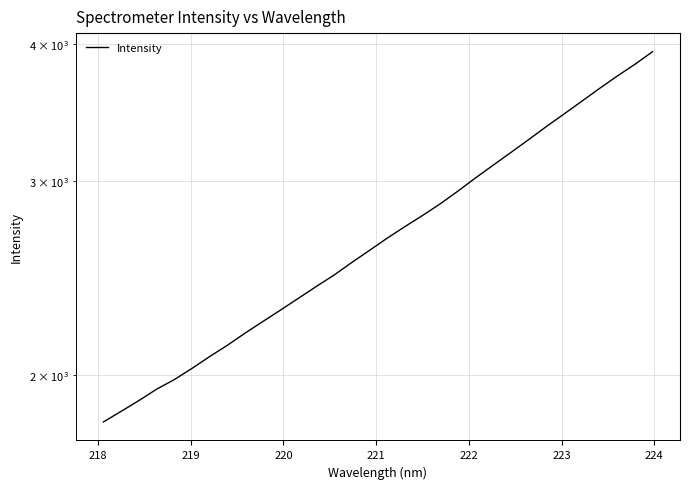

How many distinct data groups are displayed?

1